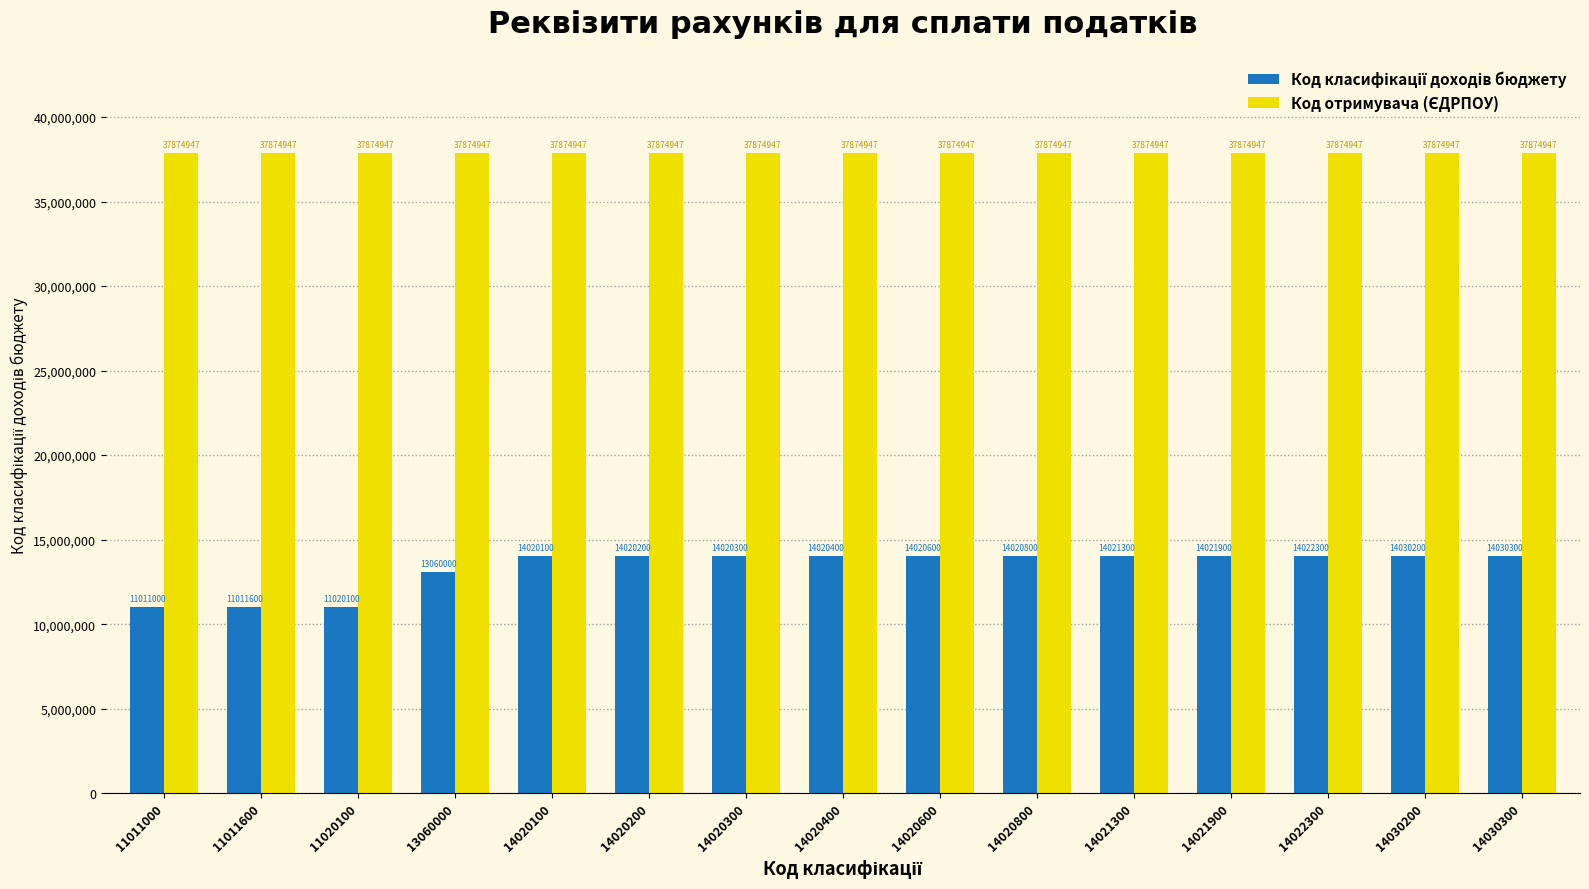

At how many categories does at least one series exceed 12156280?

15